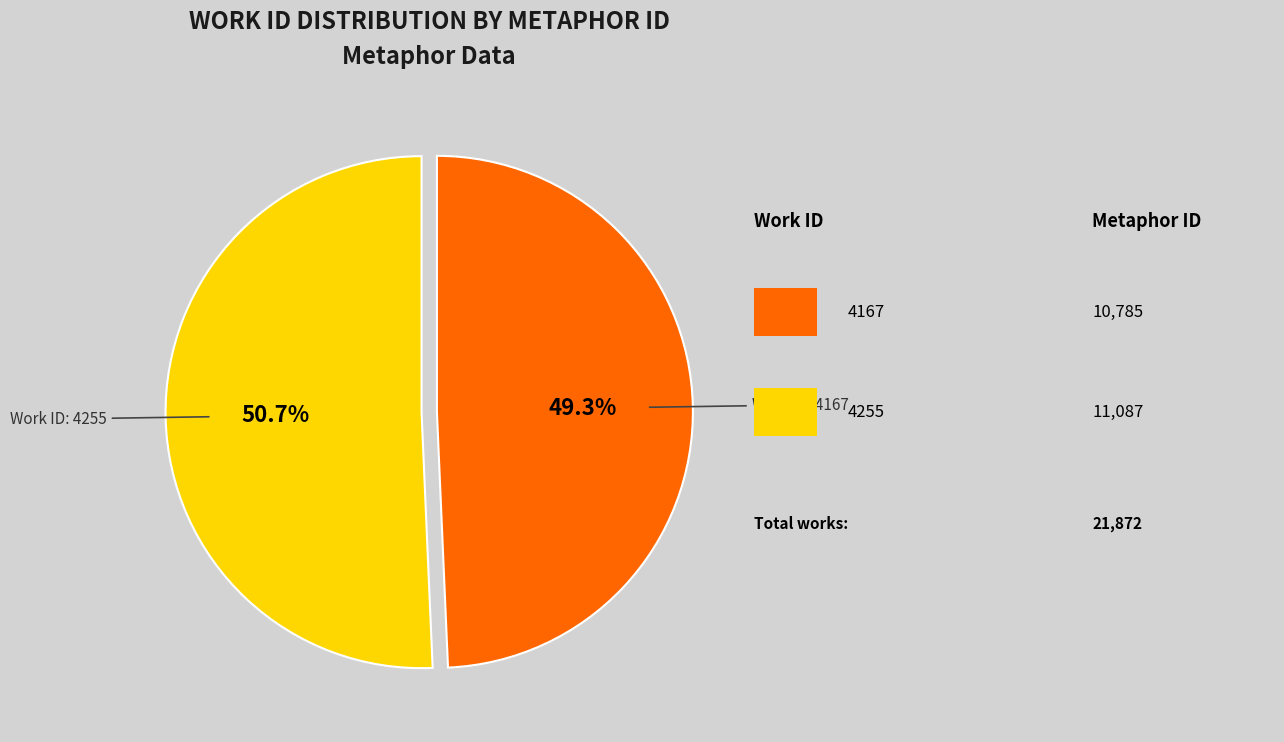

Is there a majority slice in this chart?

Yes